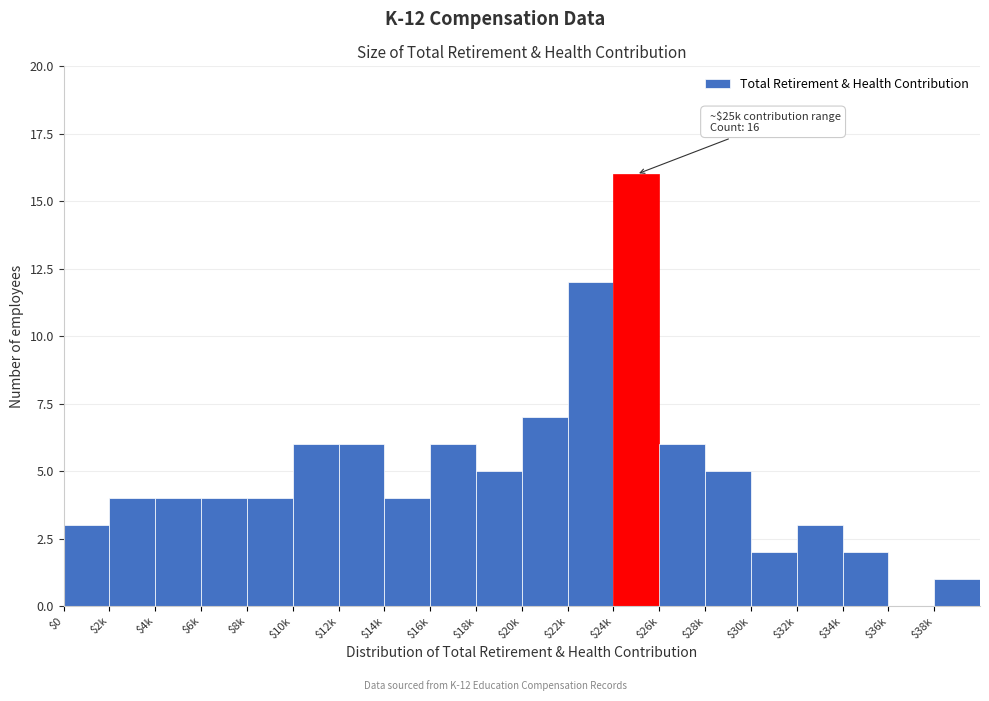

At which label is the value closest to 8?

$20k